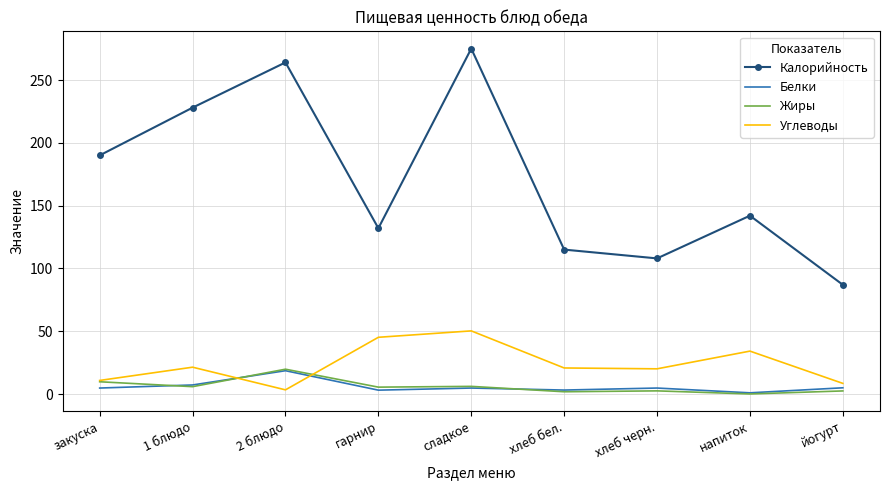

What is the sum of all Калорийность values?

1541.0